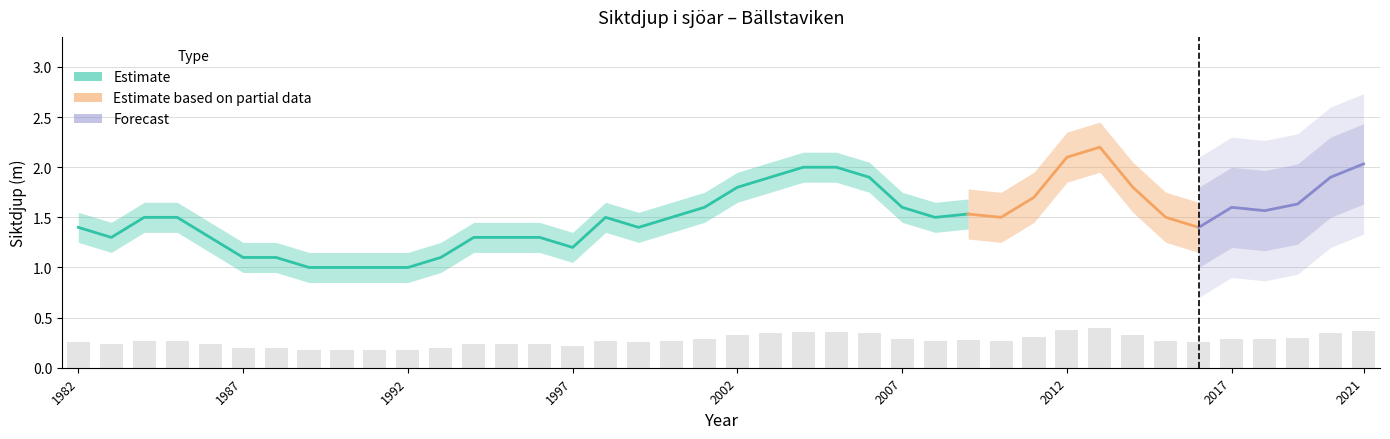

How many data points does each series have?

40